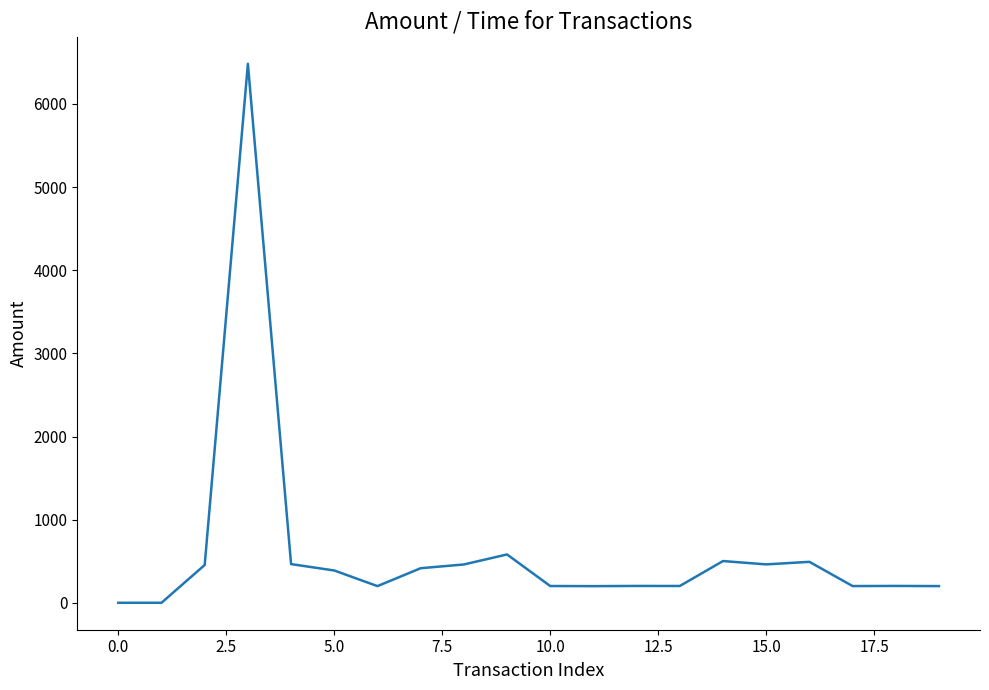

What is the greatest value displayed?

6483.7